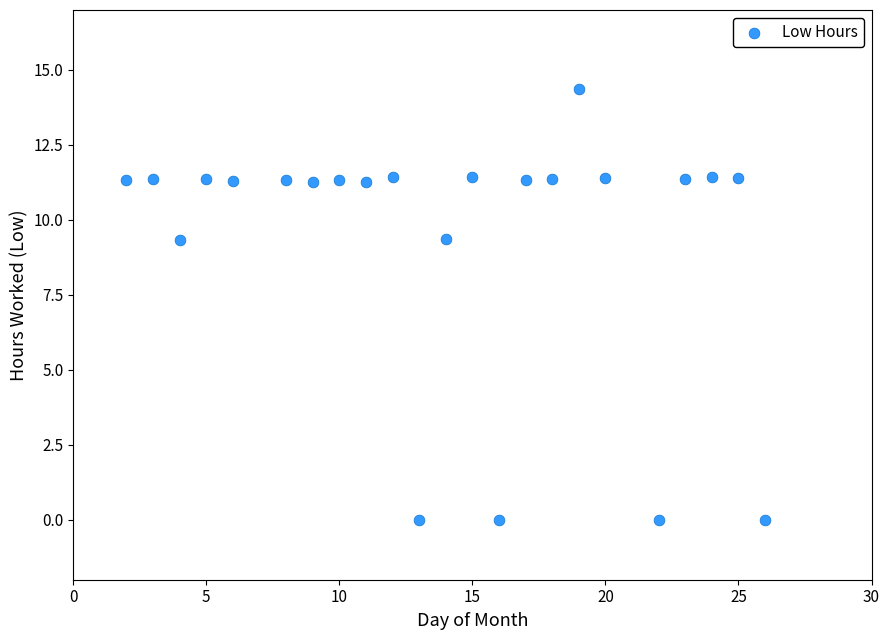

What is the range of X values (max minus min)?

24.0